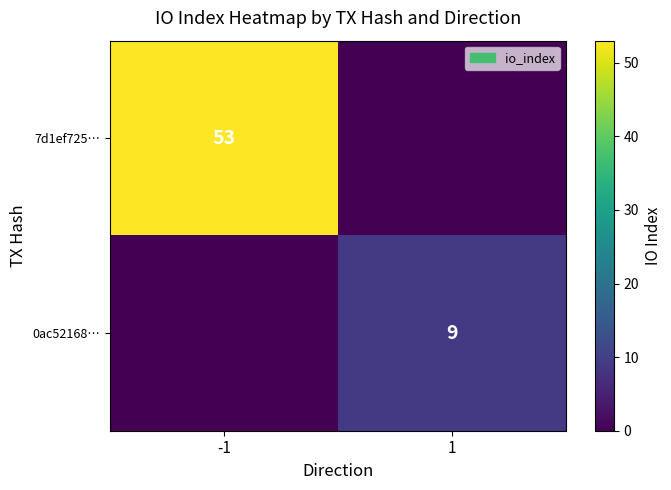

Is the value of 0ac52168… at 1 greater than the value of 7d1ef725… at -1?

No